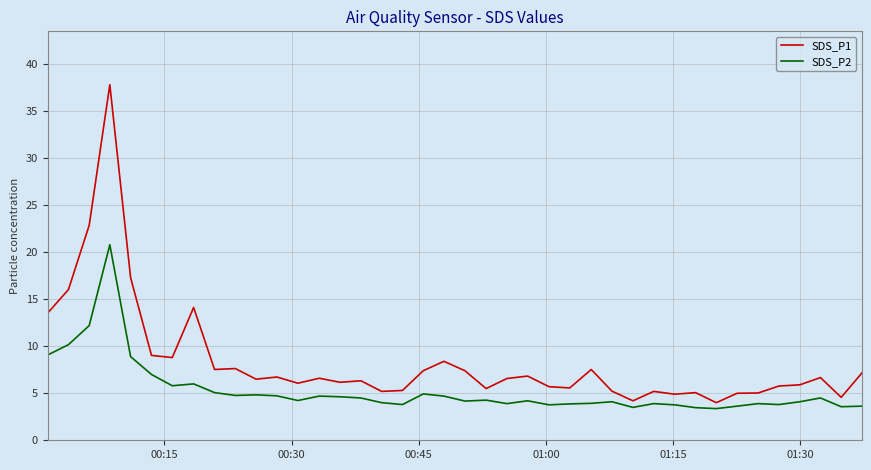

What are all the series names shown in the legend?

SDS_P1, SDS_P2